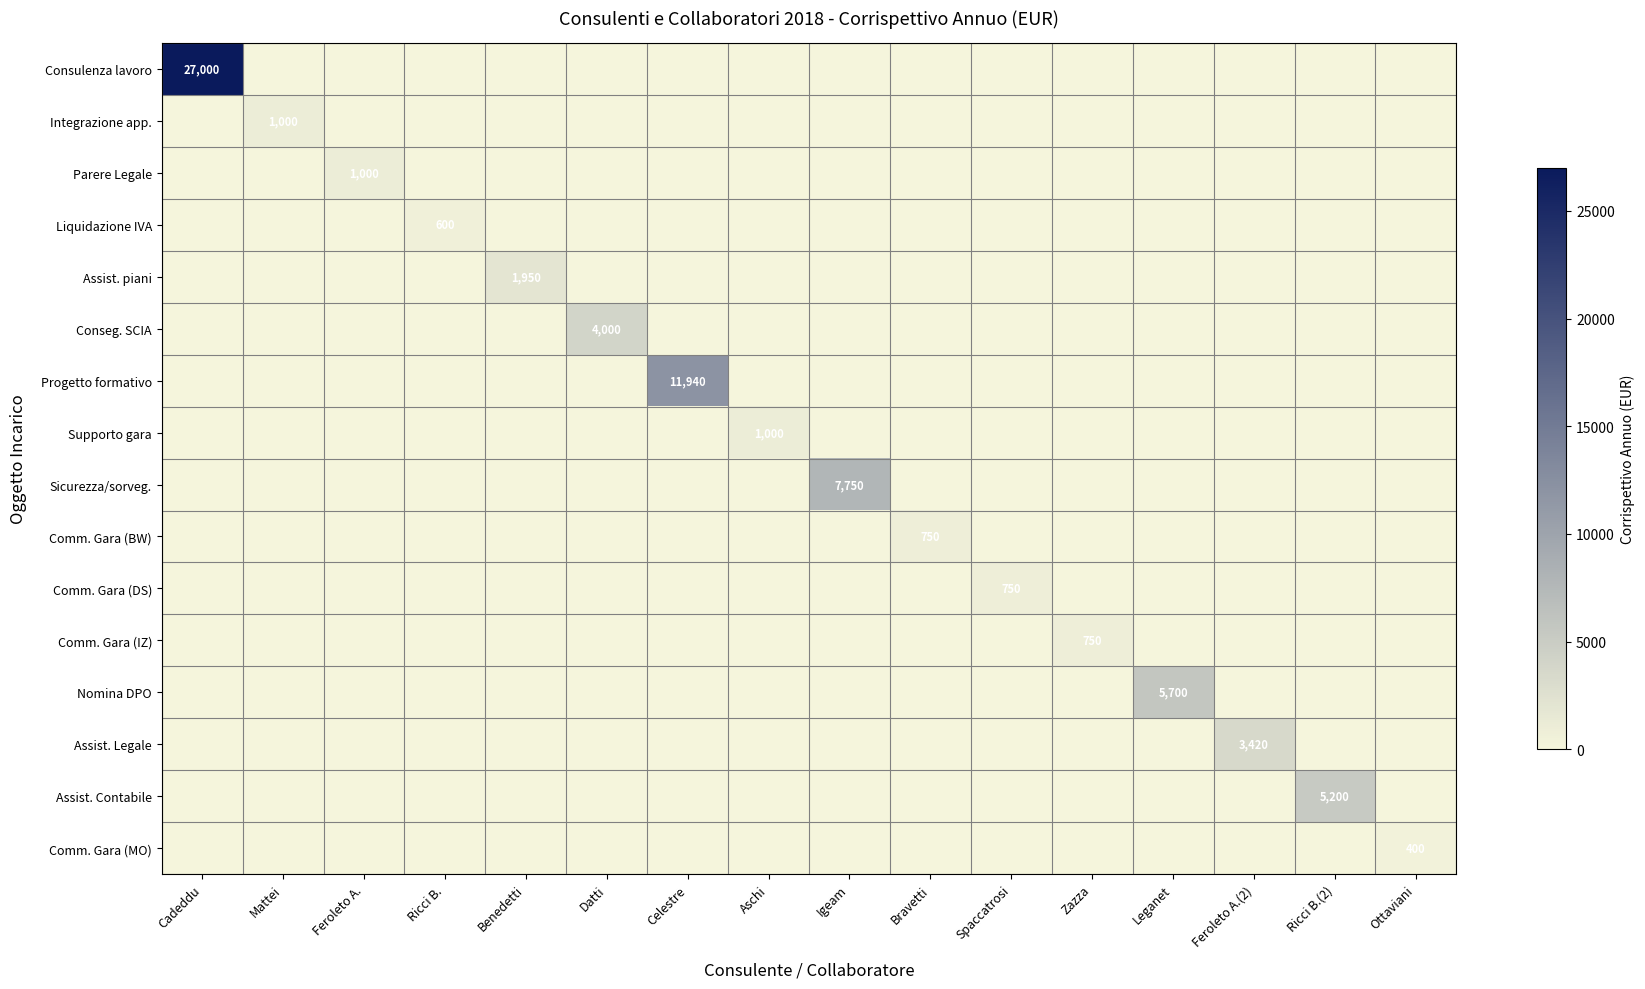

True or false: Consulenza lavoro has a value of 0 at Spaccatrosi.

True